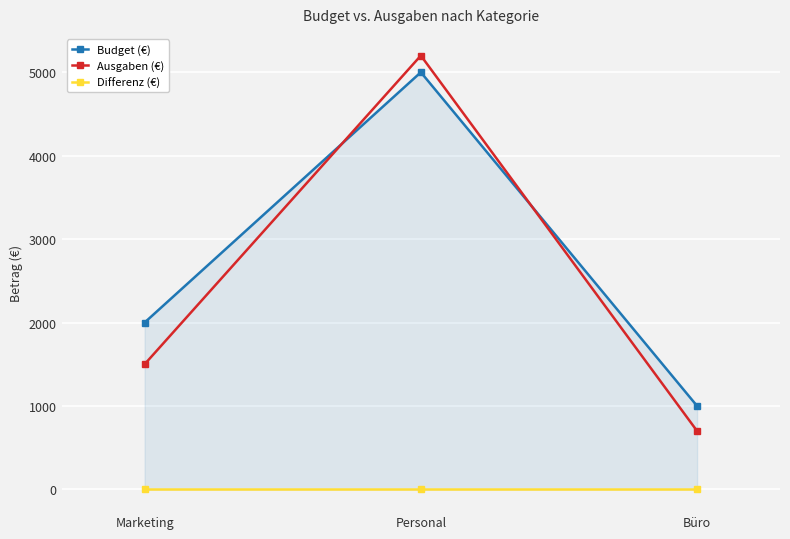

Reading right to left, extract all data points from this chart.

Budget (€): Büro=1000	Personal=5000	Marketing=2000
Ausgaben (€): Büro=700	Personal=5200	Marketing=1500
Differenz (€): Büro=0	Personal=0	Marketing=0